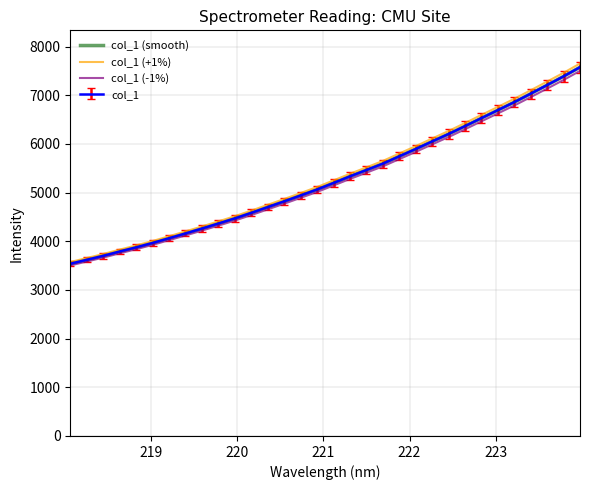

What is the minimum value shown in the chart?

3503.5